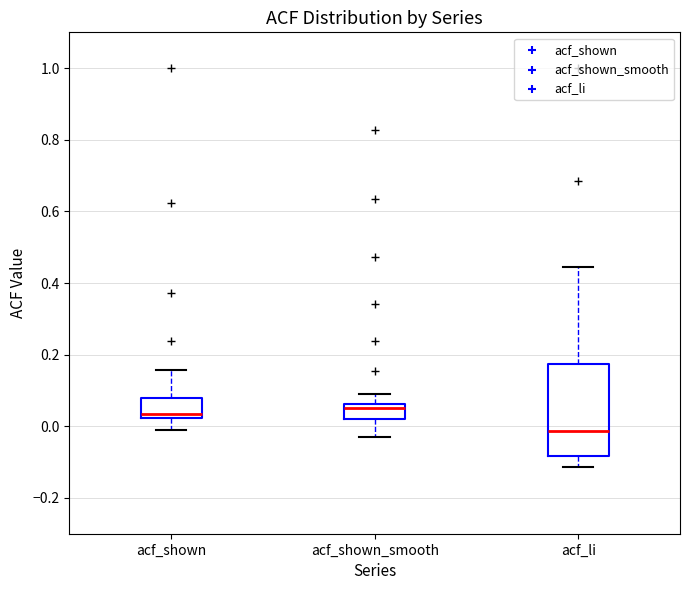

Where does the upper whisker of the box for acf_li end on the y-axis? The values are not printed on the chart, so give them approximately, as read against the axis.

0.44